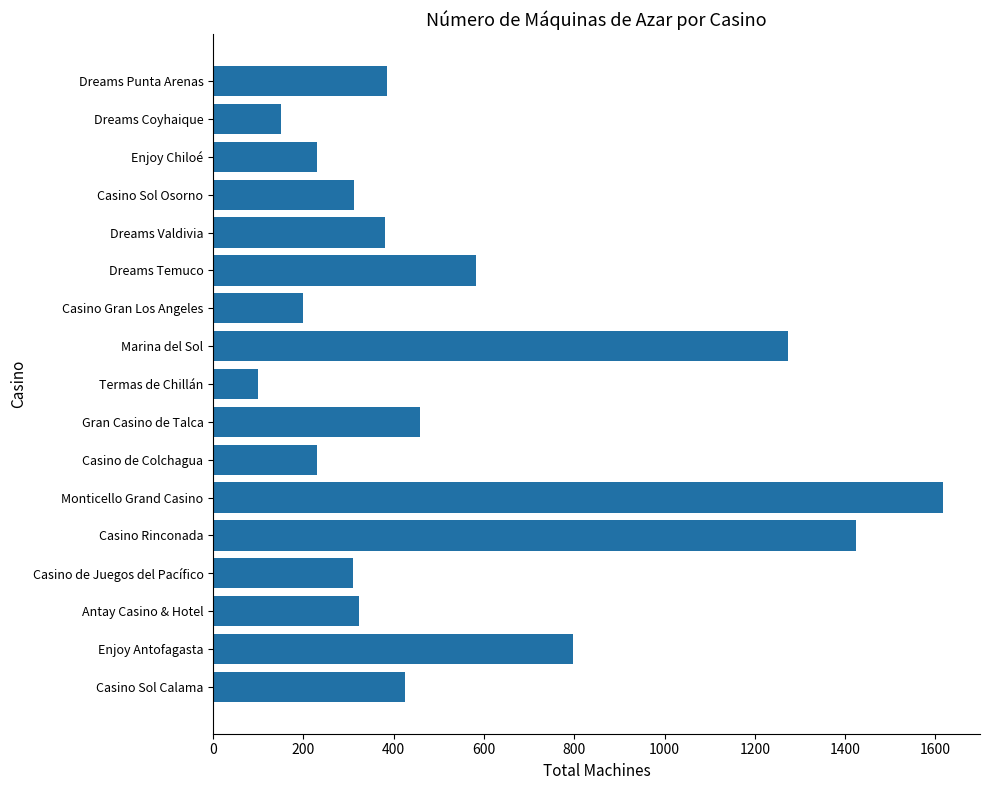

How many bars are there in total?

17